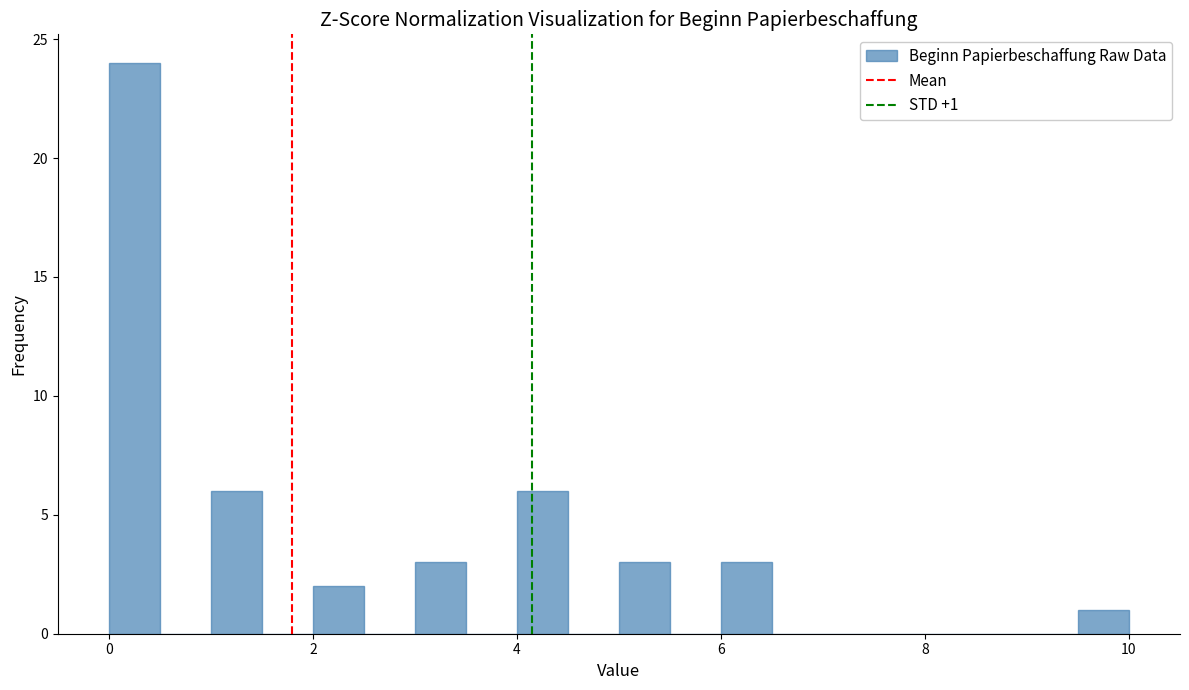

Around what value on the x-axis is the tallest bar? Give the approximate position of its centre, as read against the axis.

0.2